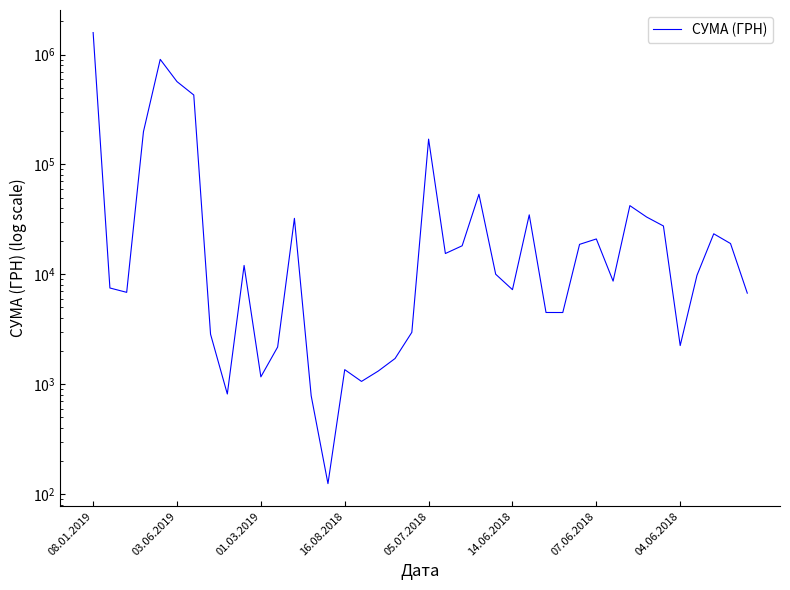

At which label does the data first exceed 10030?

08.01.2019